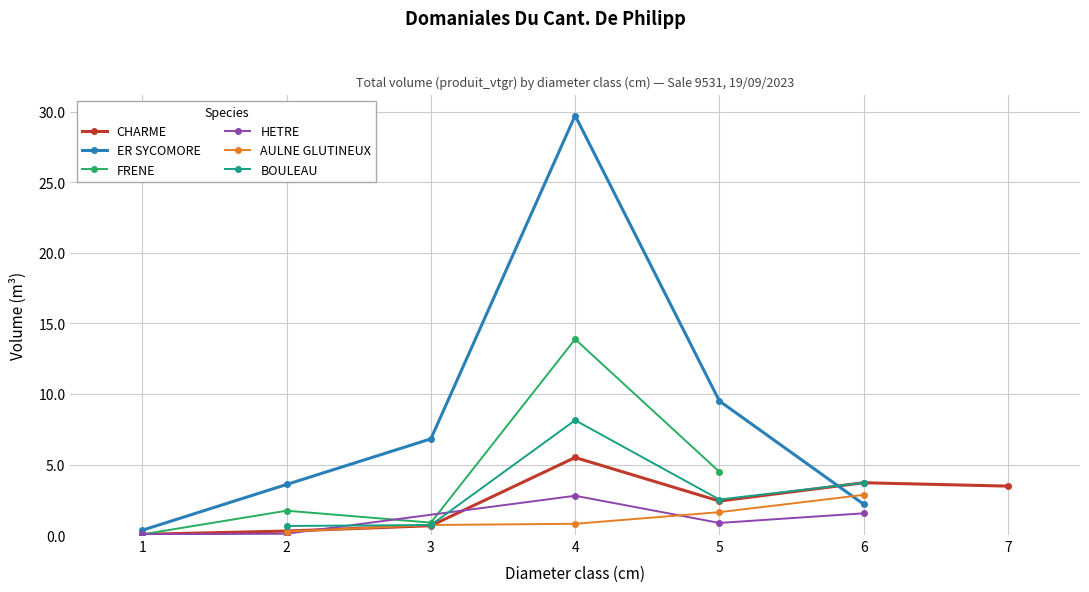

Rank the categories by value from highest to lowest.

4, 6, 7, 5, 3, 2, 1